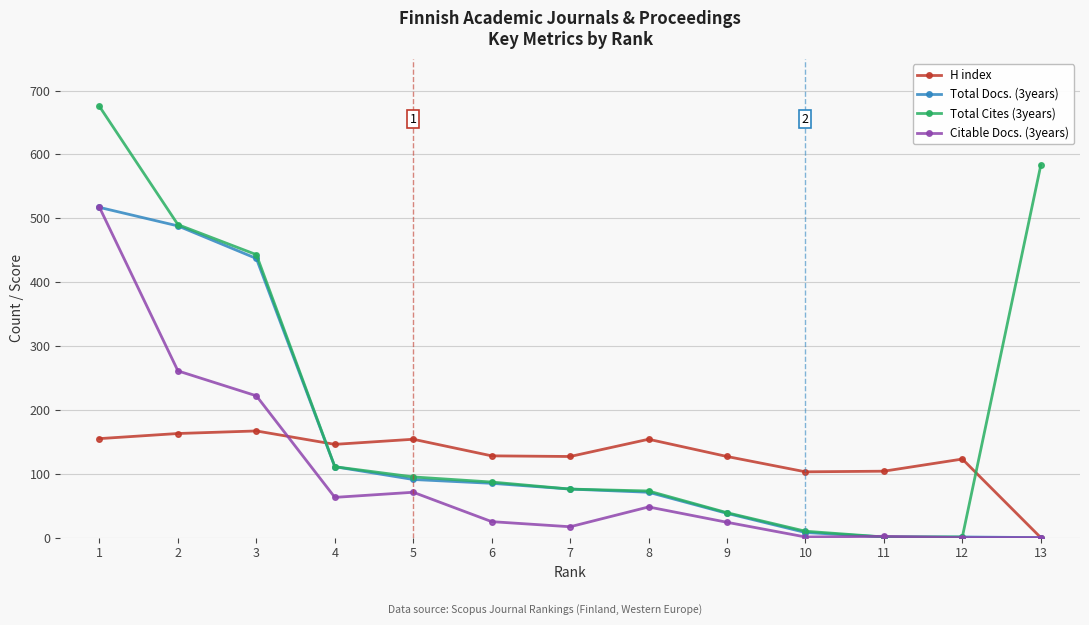

How many data points in Total Cites (3years) are less than 87?

6